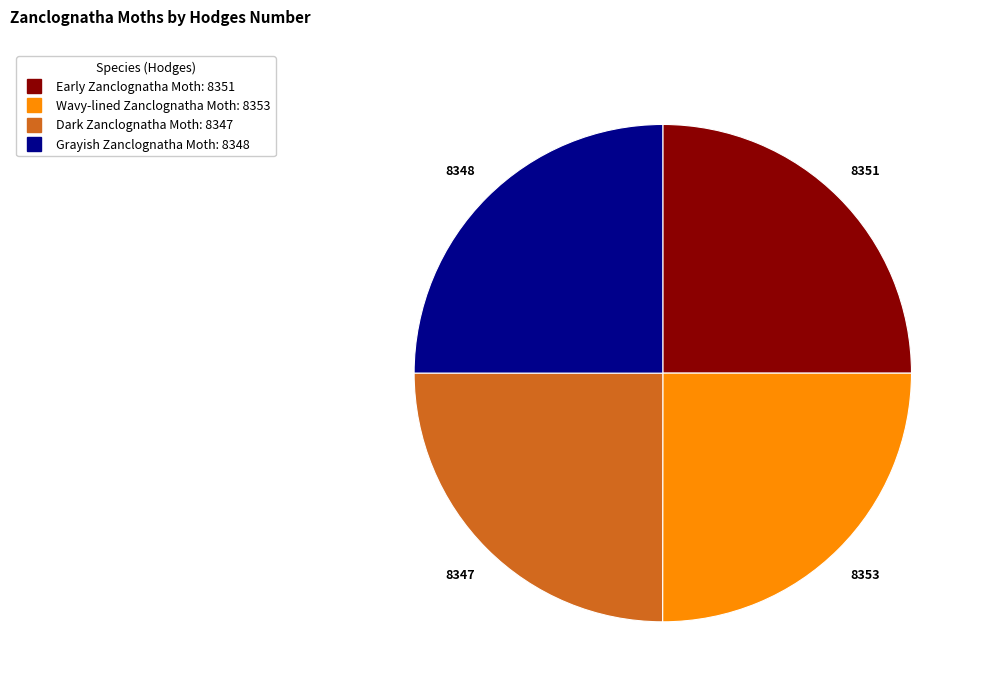

How many slices are in this pie chart?

4